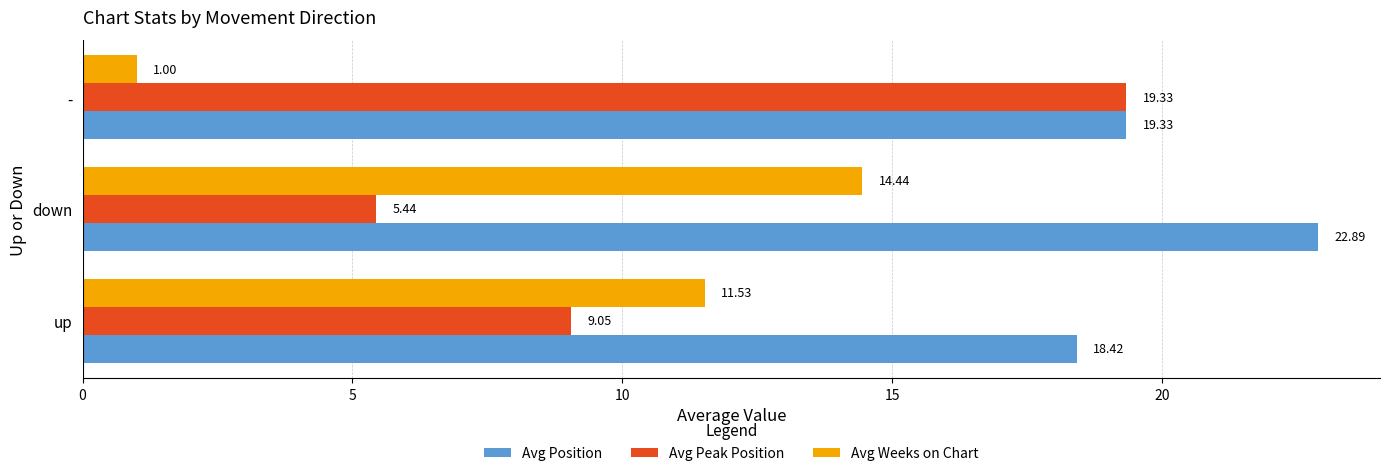

What is the spread (max minus min) of values at up?

9.4